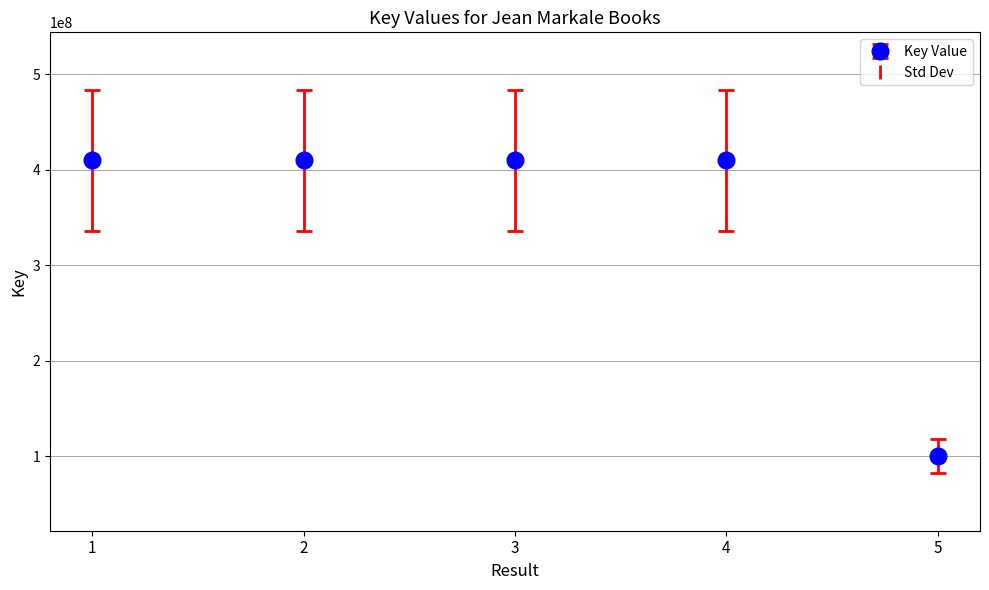

Read the value at 4, to the nearest 10.

410048890